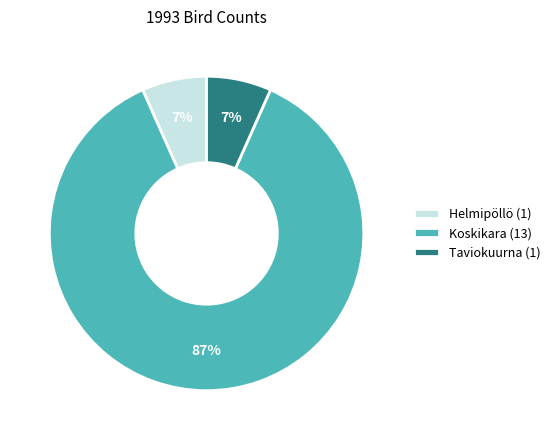

Does any single category account for the majority?

Yes